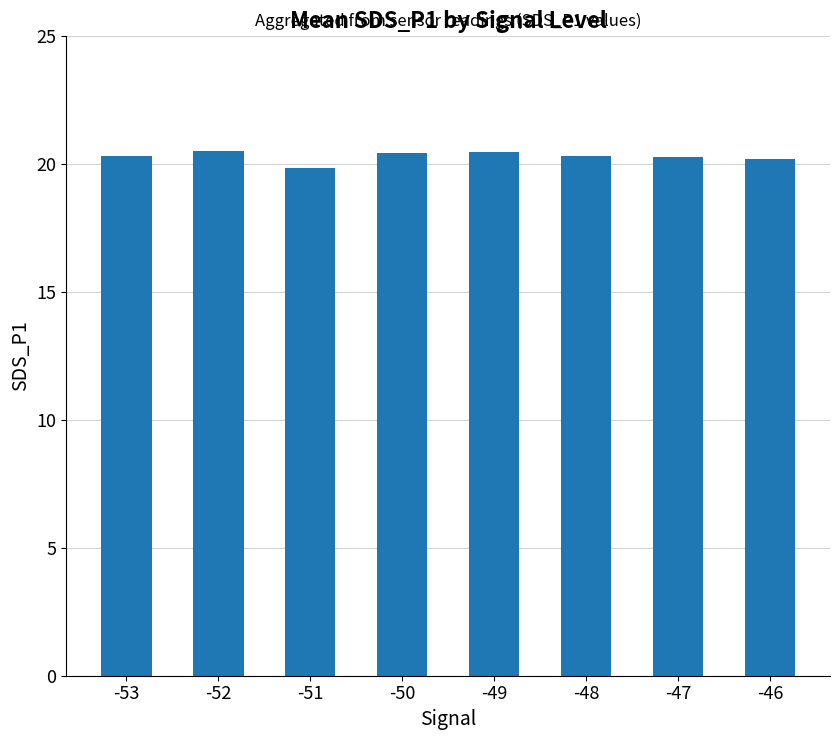

The value at -50 is 20.4. True or false?

True